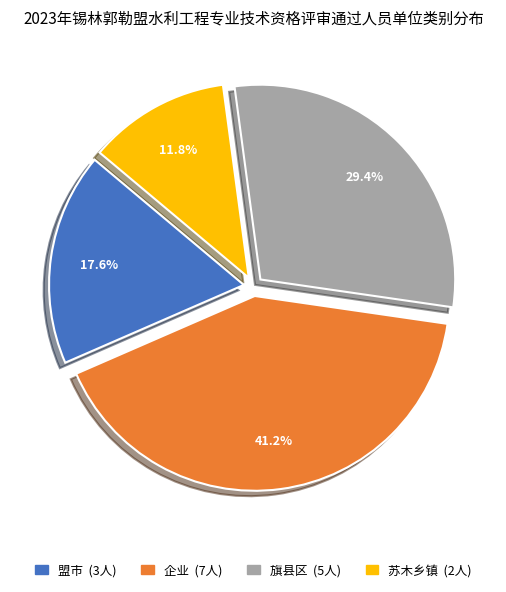

What is the ratio of the value at 企业 to the value at 苏木乡镇?

3.5